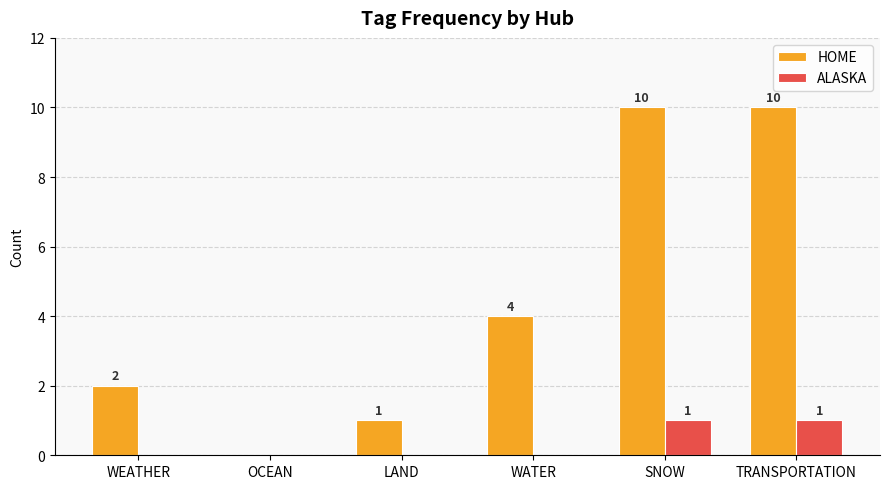

True or false: ALASKA has a value of 0 at SNOW.

False